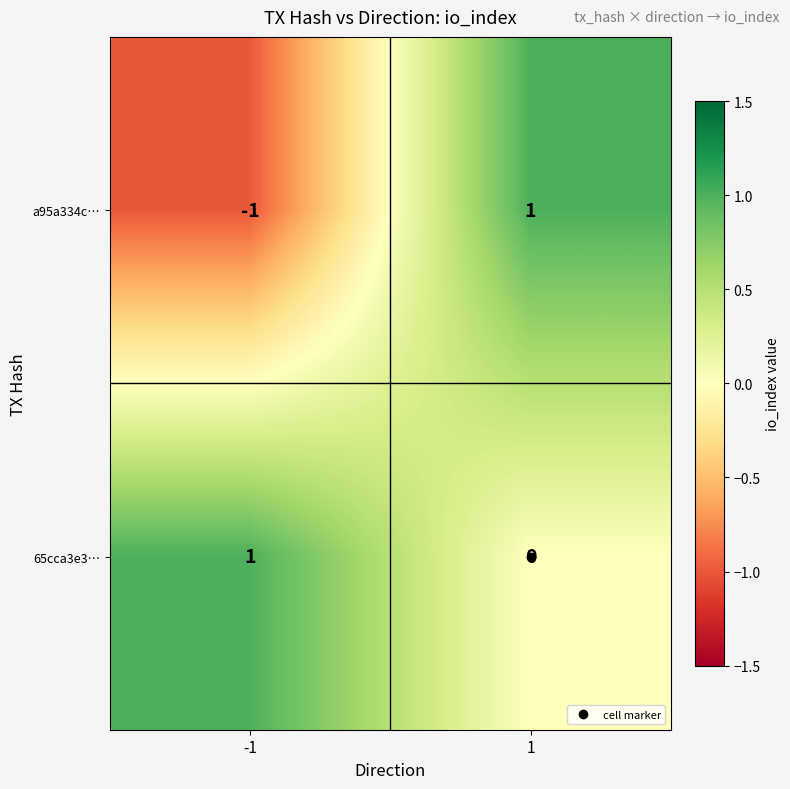

Is it true that 65cca3e3… equals 1 at 1?

False